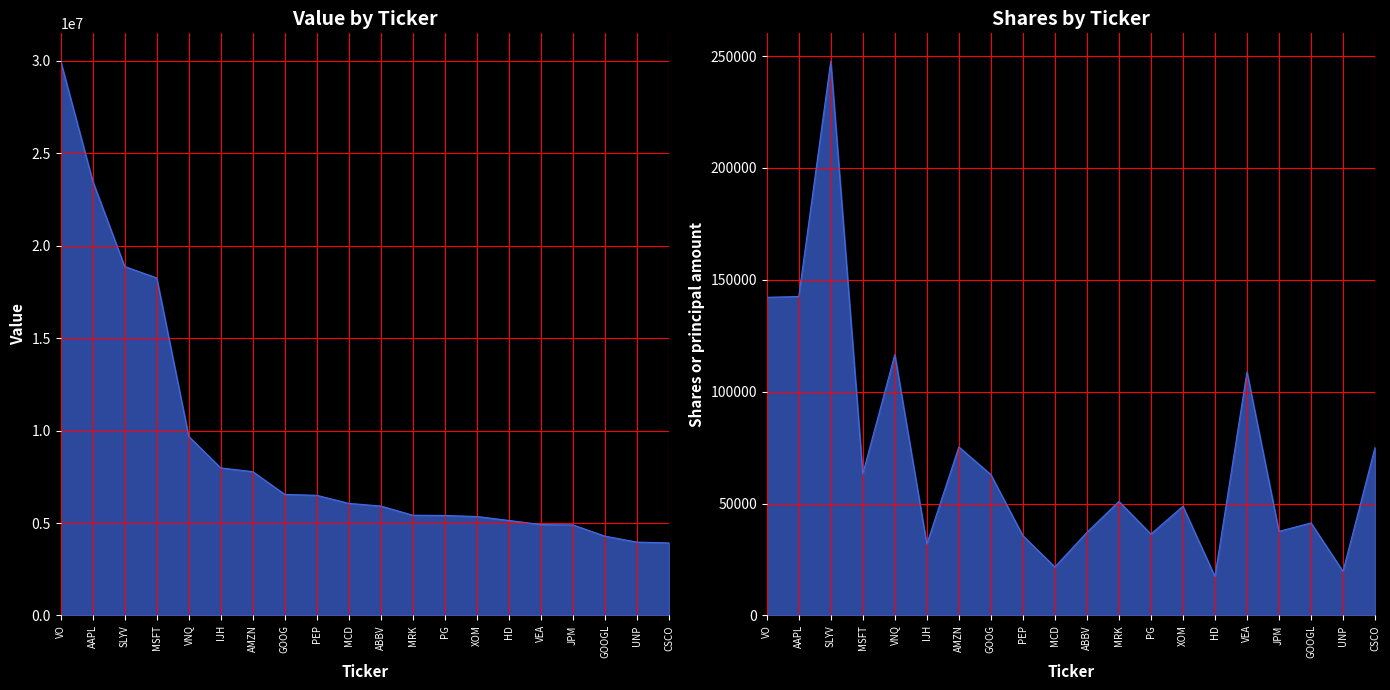

Rank the series by their maximum value, from highest to lowest.

value, shares